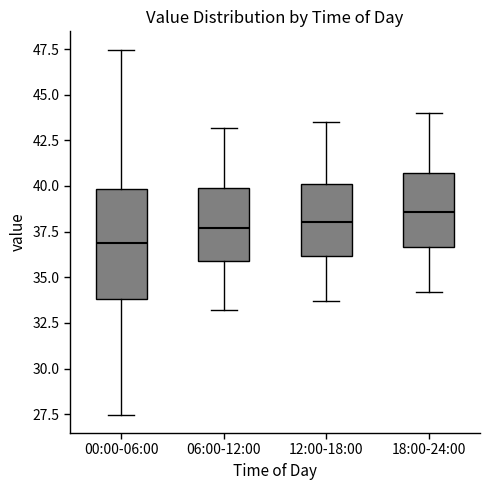

Which box's median line is the highest?

18:00-24:00